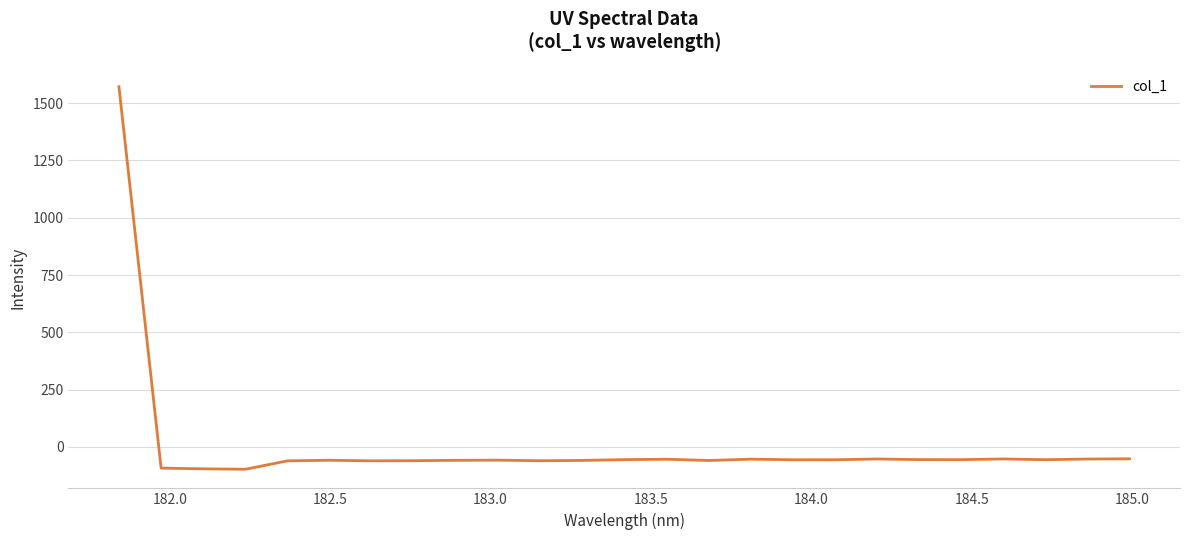

What is the difference between the maximum and minimum values?

1669.6